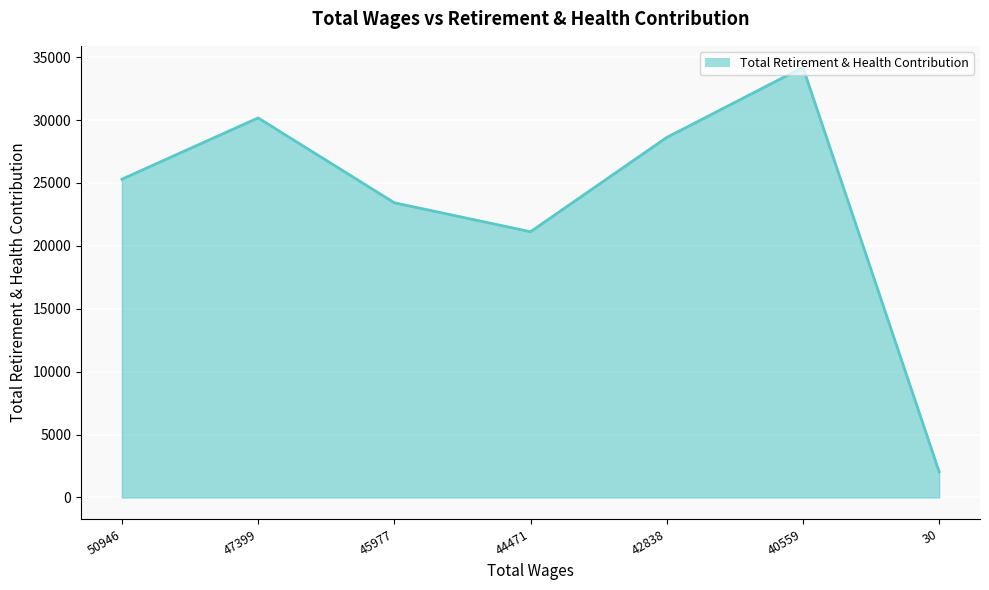

How many categories are shown in the chart?

7